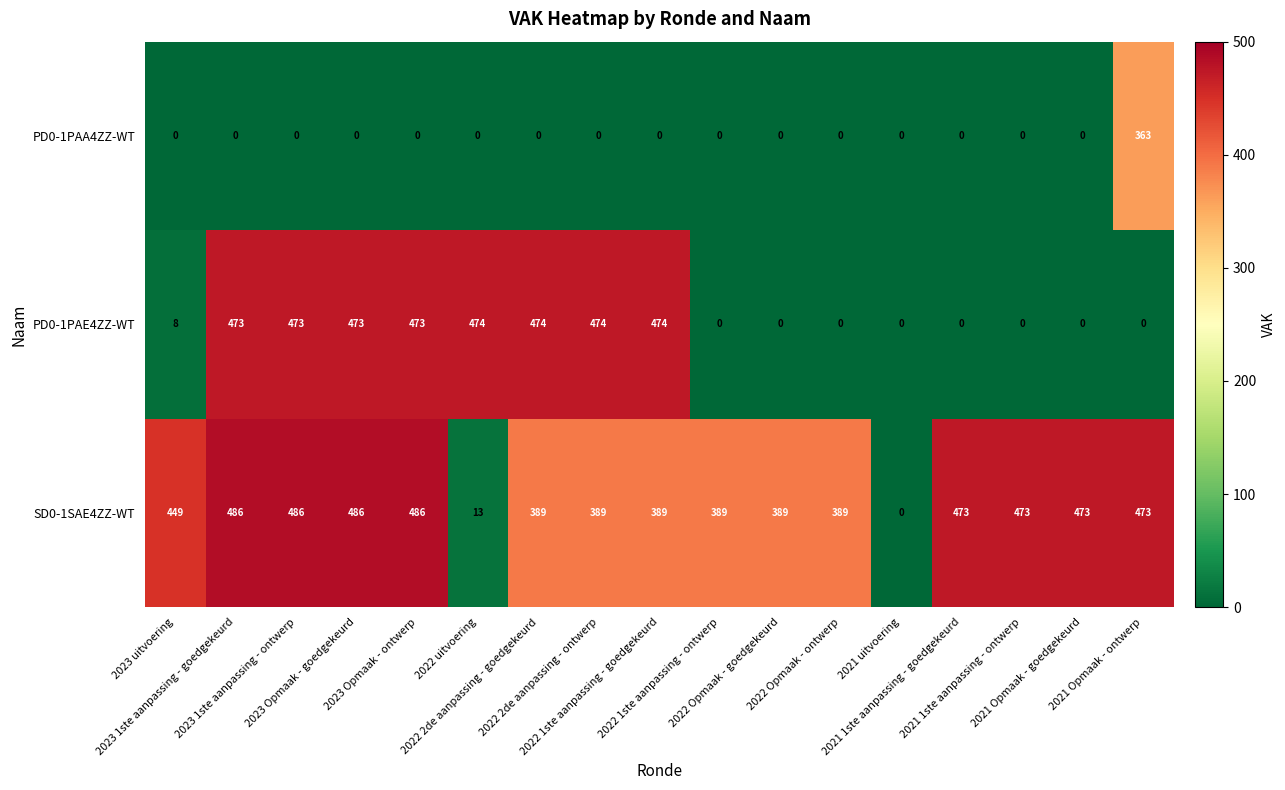

How many categories are shown in the chart?

17